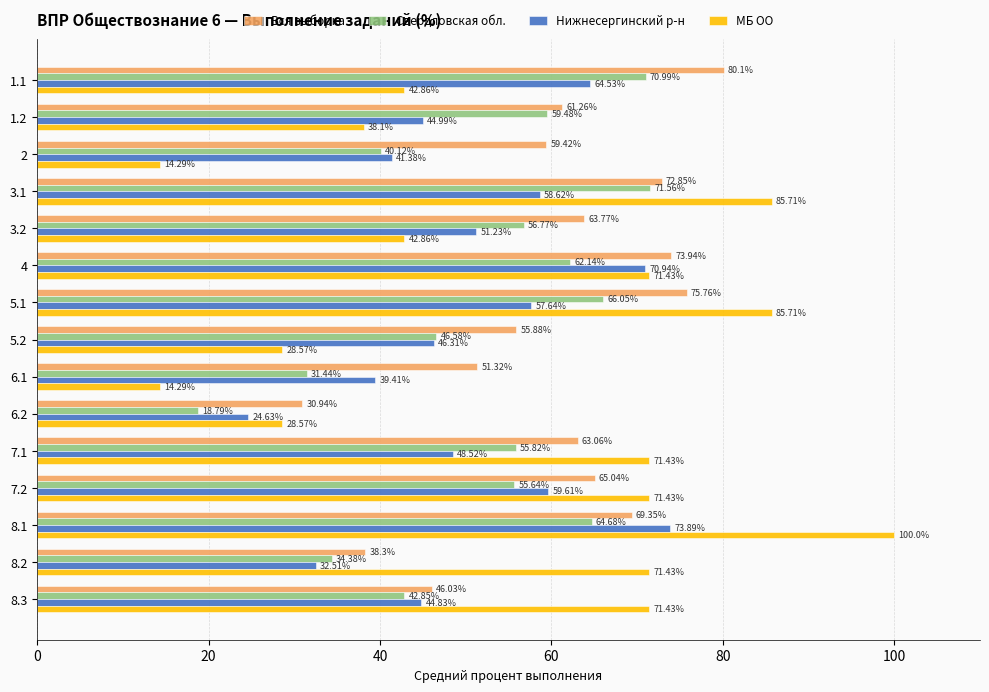

What is the total value across all series at 2?

155.2